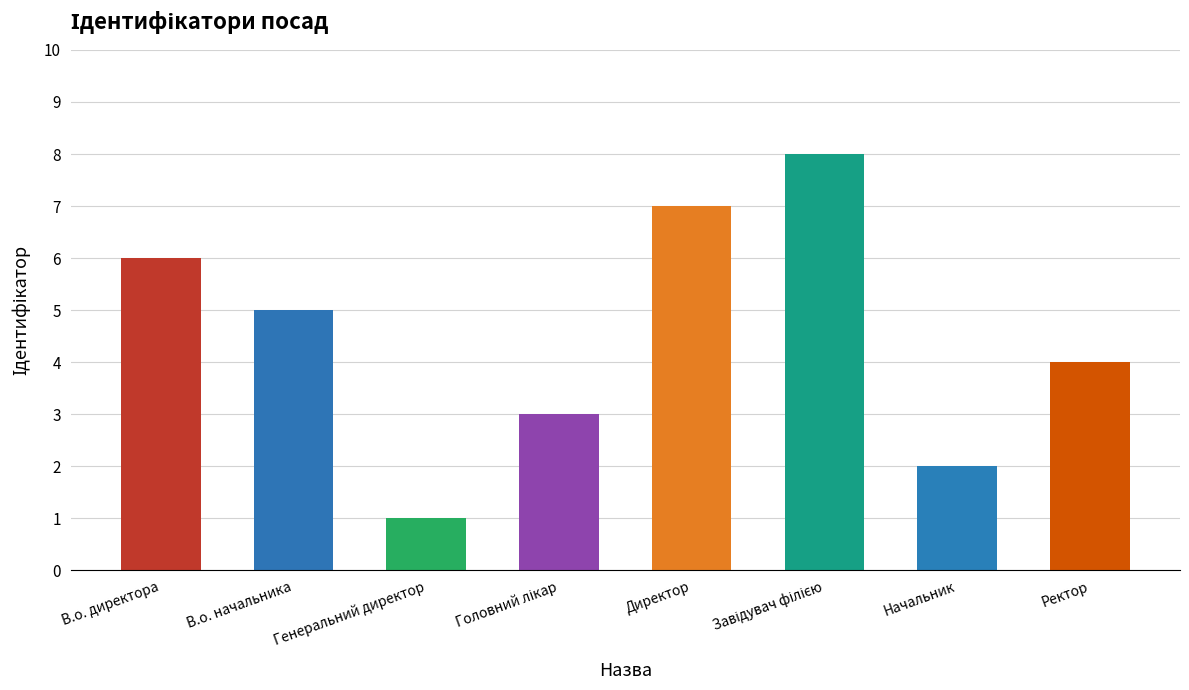

What is the sum of all values?

36